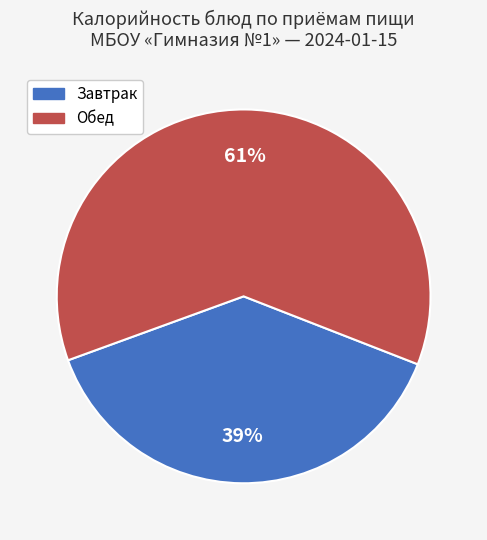

To the nearest percent, what is the average slice percentage?

50%